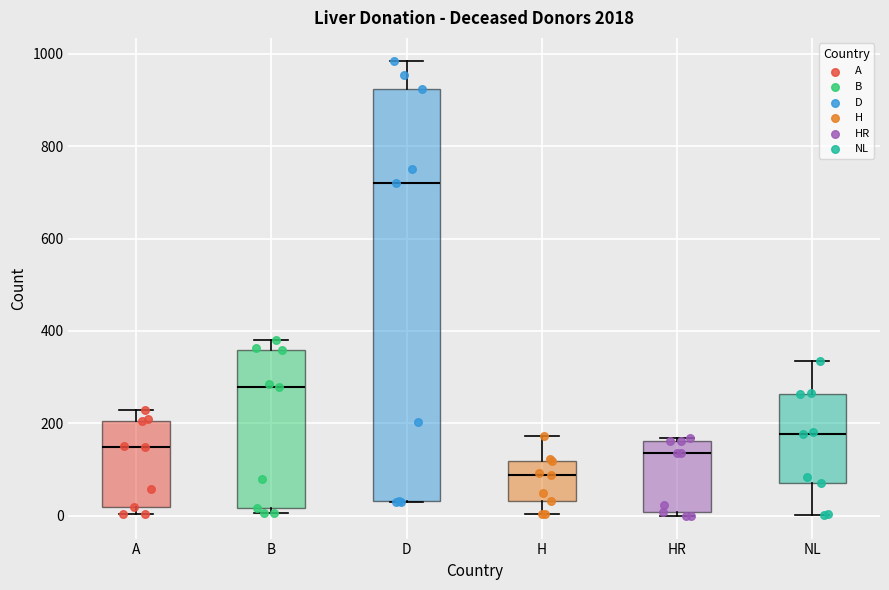

Reading left to right, transcribe this box plot: for each box, give where its median line is, the range the box spans, and where its two whiskers end, as read against the y-axis. The values are not printed on the chart, so give them approximately, as read against the axis.

A: median 140, box 20 to 200, whiskers 0 to 220
B: median 280, box 20 to 360, whiskers 0 to 380
D: median 720, box 40 to 920, whiskers 20 to 980
H: median 80, box 40 to 120, whiskers 0 to 180
HR: median 140, box 0 to 160, whiskers 0 (just below the box's lower edge) to 160 (just above the box's upper edge)
NL: median 180, box 80 to 260, whiskers 0 to 340